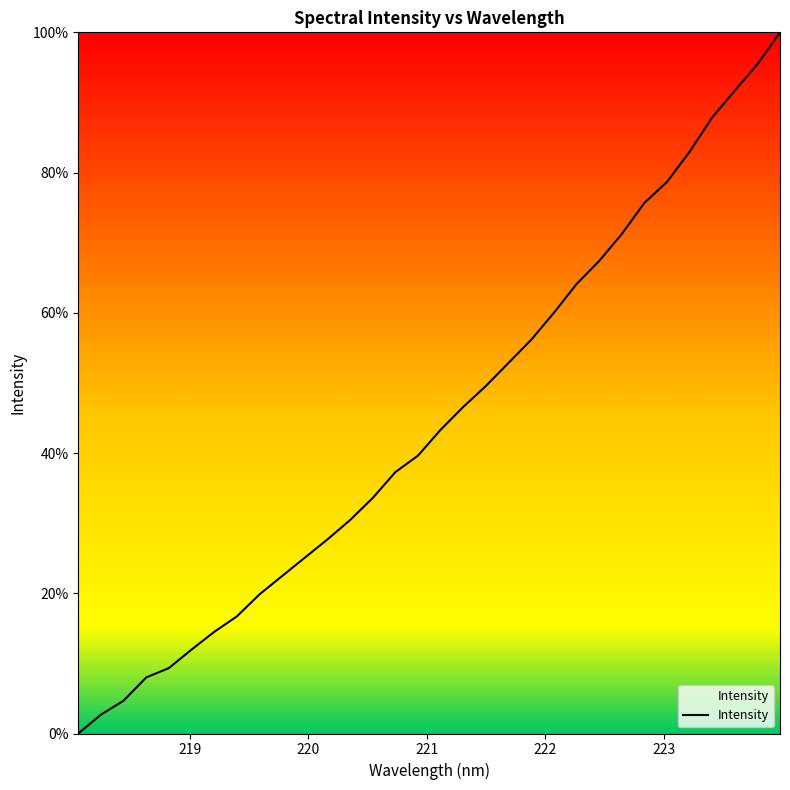

What is the difference between the maximum and minimum values?

100.0